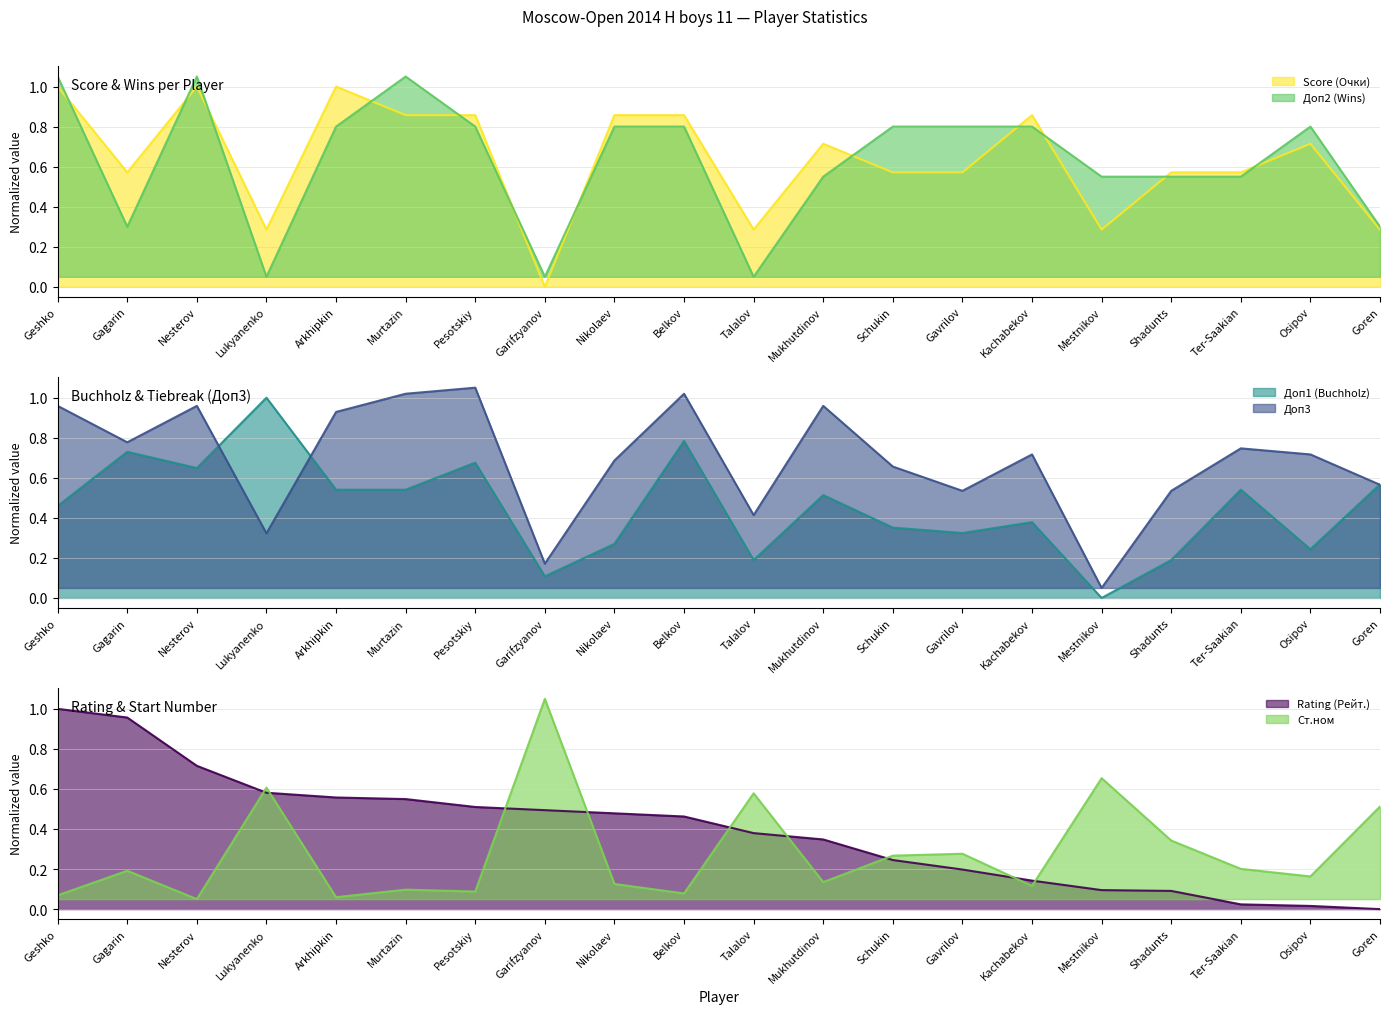

Reading left to right, extract all data points from this chart.

Score (Очки): 1.0	0.6	1.0	0.3	1.0	0.9	0.9	0.0	0.9	0.9	0.3	0.7	0.6	0.6	0.9	0.3	0.6	0.6	0.7	0.3
Доп1 (Buchholz): 0.5	0.7	0.6	1.0	0.5	0.5	0.7	0.1	0.3	0.8	0.2	0.5	0.4	0.3	0.4	0.0	0.2	0.5	0.2	0.6
Доп2 (Wins): 1.0	0.3	1.0	0.1	0.8	1.0	0.8	0.1	0.8	0.8	0.1	0.5	0.8	0.8	0.8	0.5	0.5	0.5	0.8	0.3
Rating (Рейт.): 1.0	1.0	0.7	0.6	0.6	0.5	0.5	0.5	0.5	0.5	0.4	0.3	0.2	0.2	0.1	0.1	0.1	0.0	0.0	0.0
Ст.ном: 0.1	0.2	0.1	0.6	0.1	0.1	0.1	1.0	0.1	0.1	0.6	0.1	0.3	0.3	0.1	0.7	0.3	0.2	0.2	0.5
Доп3: 1.0	0.8	1.0	0.3	0.9	1.0	1.0	0.2	0.7	1.0	0.4	1.0	0.7	0.5	0.7	0.1	0.5	0.7	0.7	0.6